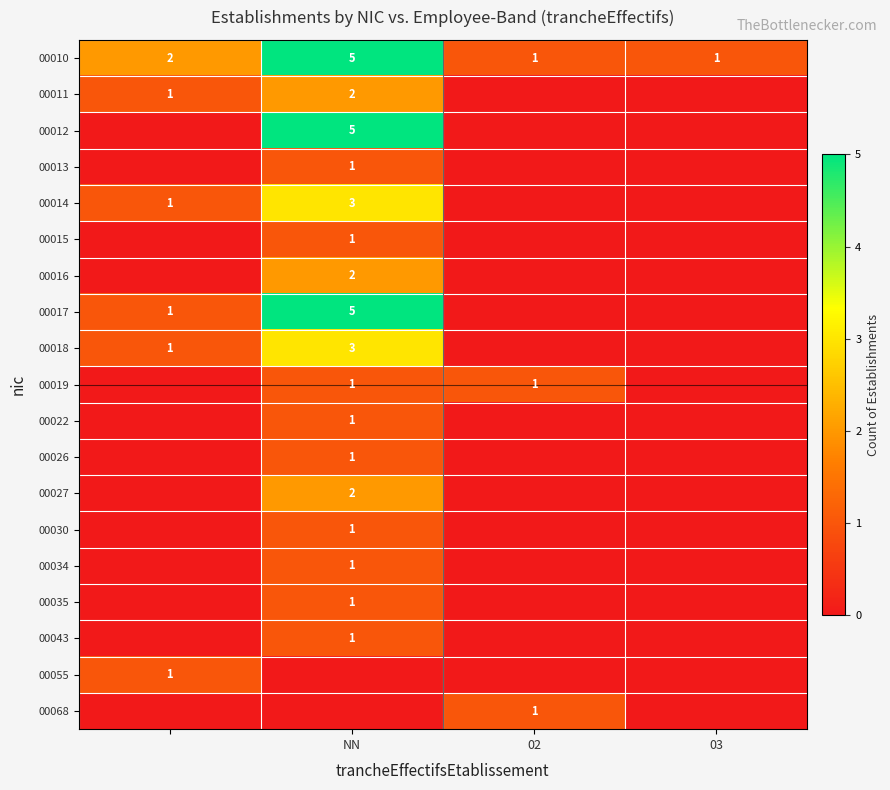

The 00019 series shows 2 at 02. True or false?

False